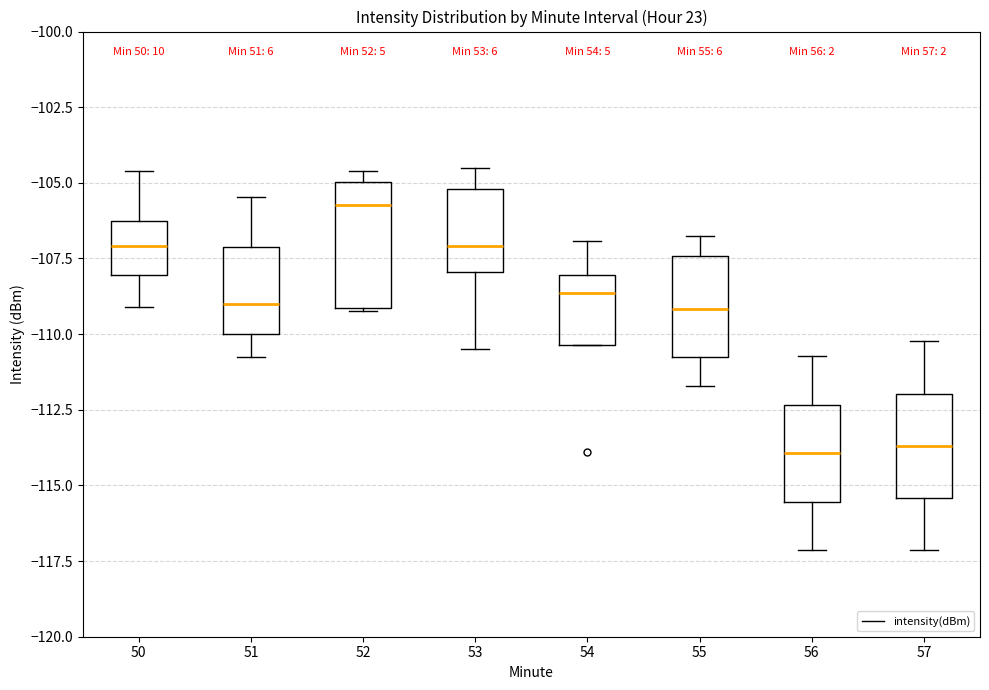

Where does the median line of the box at x = 56 sit on the y-axis? The values are not printed on the chart, so give them approximately, as read against the axis.

-114.0